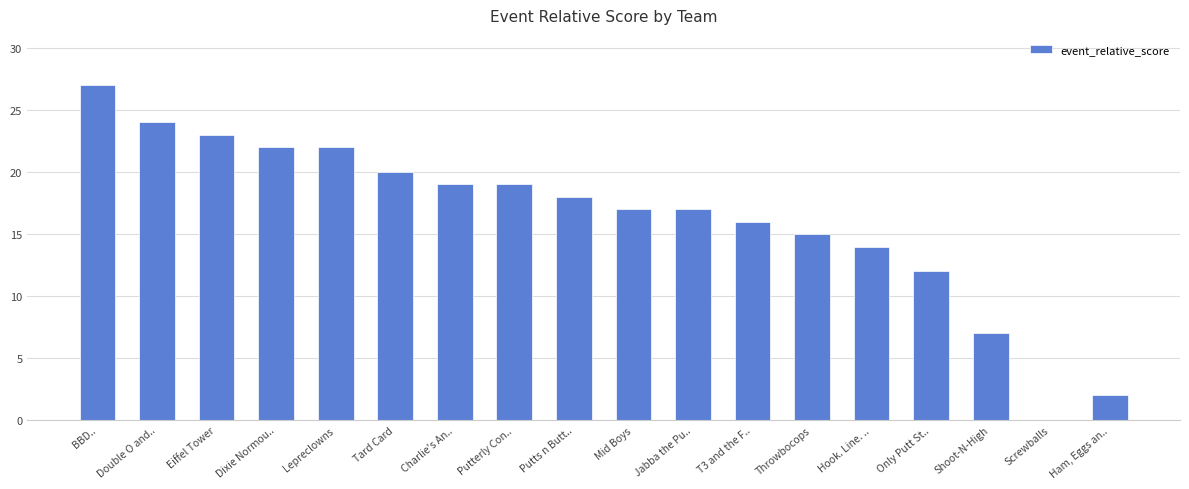

What is the approximate value at Double O and.., to the nearest 5?

25